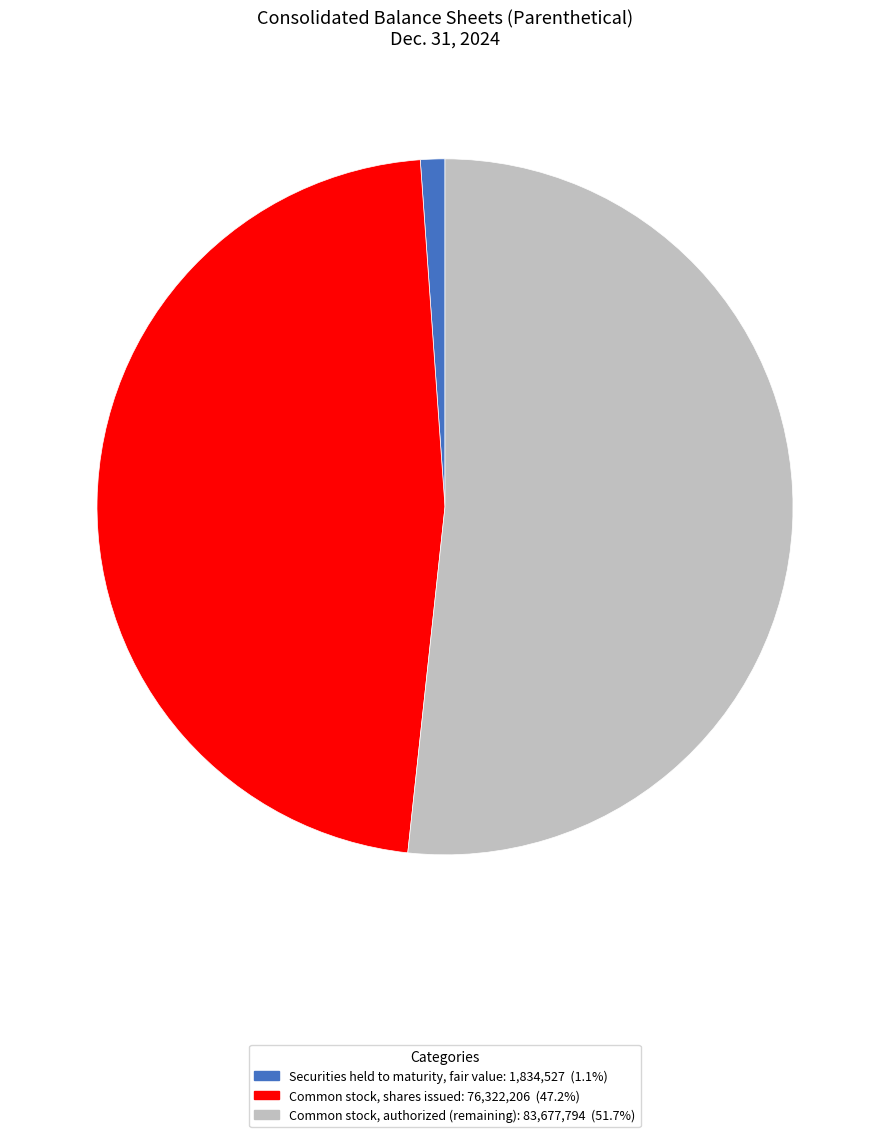

Does any single category account for the majority?

Yes